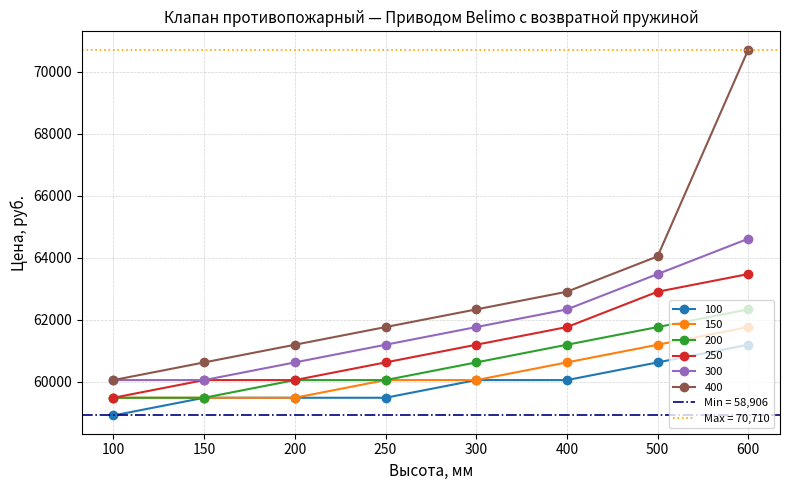

At which category does the chart reach its peak across all series?

600